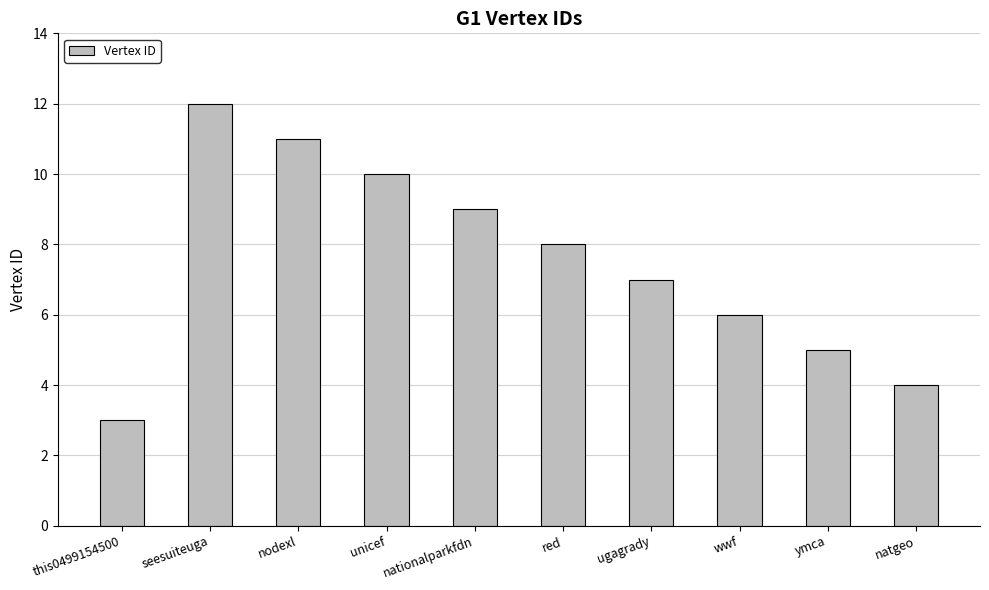

Rank the categories by value from lowest to highest.

this0499154500, natgeo, ymca, wwf, ugagrady, red, nationalparkfdn, unicef, nodexl, seesuiteuga